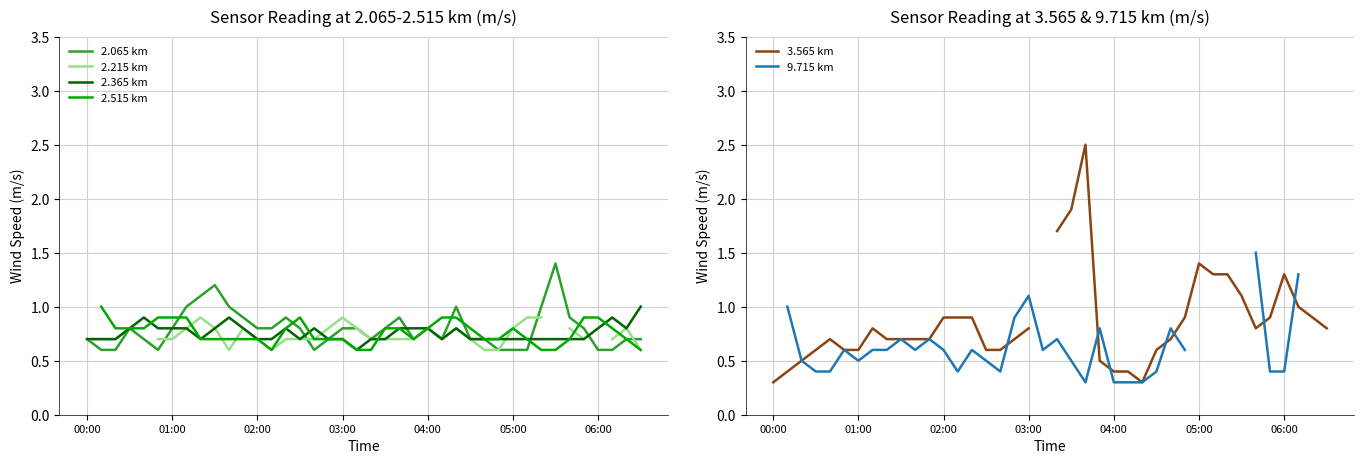

The value of 2.065 km at 02:00 is 0.8. True or false?

True